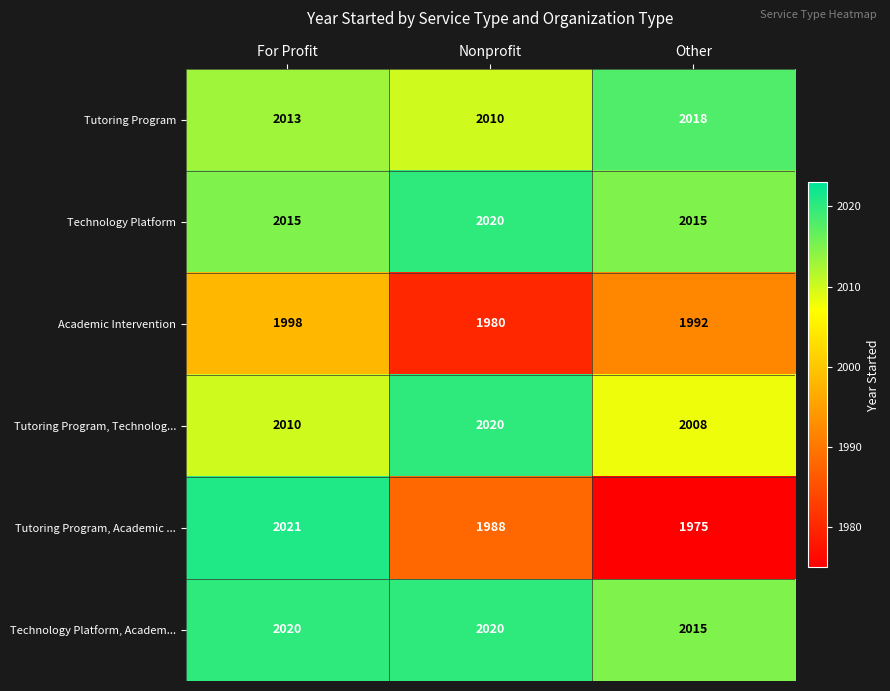

Between Nonprofit and Other, which series saw the biggest shift?

Tutoring Program, Academic ...